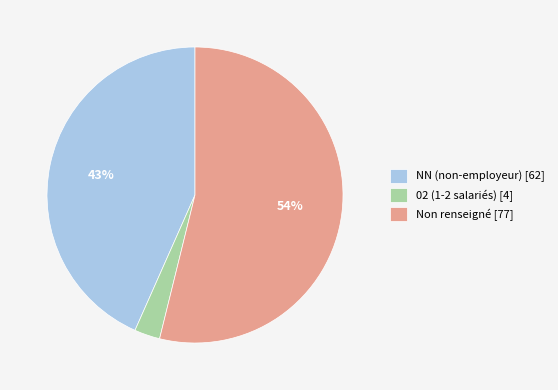

To the nearest percent, what is the average slice percentage?

33%